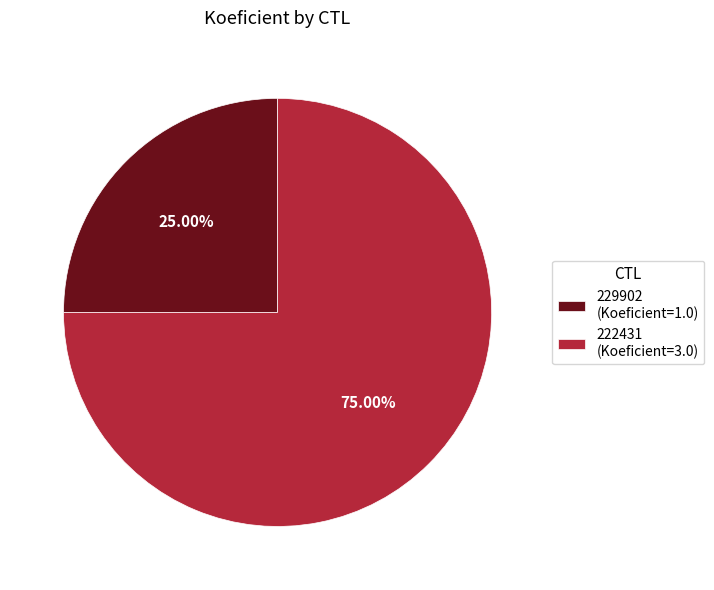

The 229902 slice represents 25% of the pie. True or false?

True